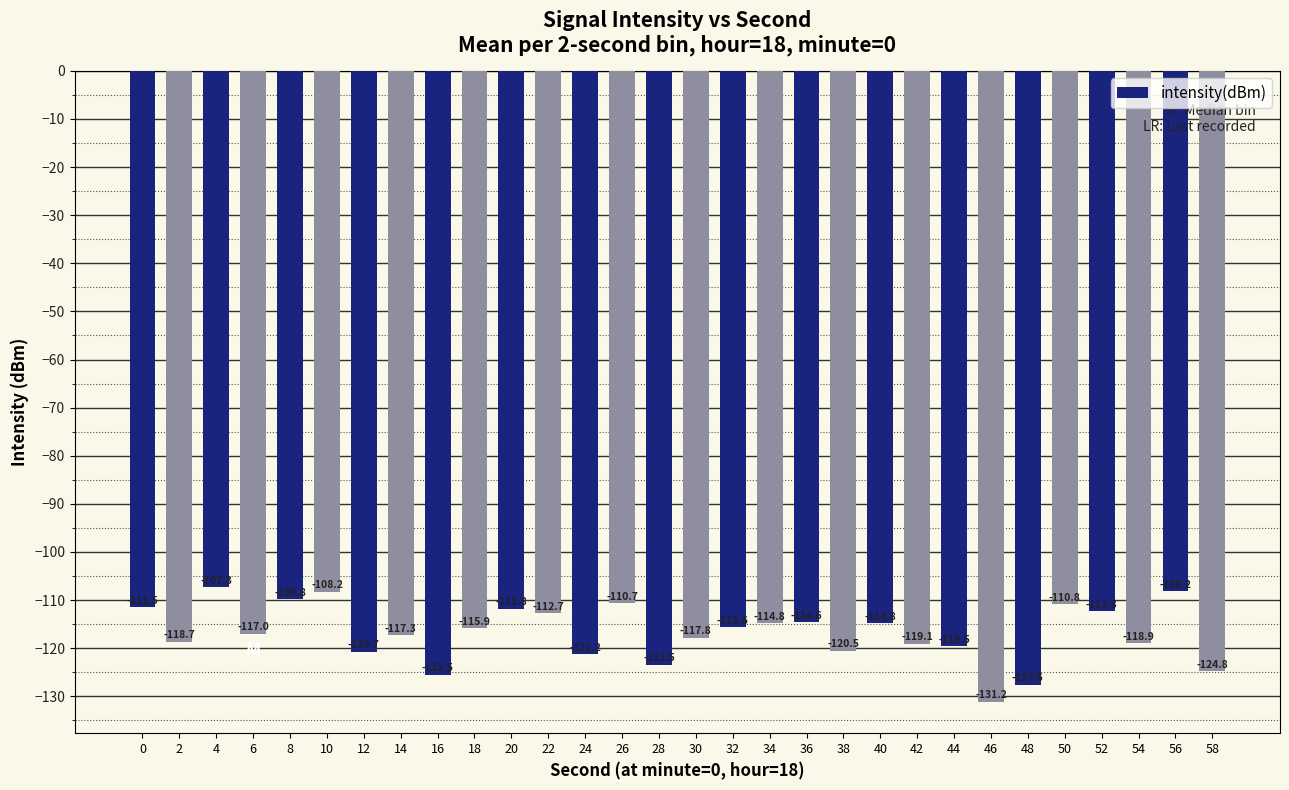

Reading left to right, transcribe all the data shown in this chart.

-111.5	-118.7	-107.3	-117.0	-109.8	-108.2	-120.7	-117.3	-125.5	-115.9	-111.8	-112.7	-121.2	-110.7	-123.5	-117.8	-115.6	-114.8	-114.6	-120.5	-114.8	-119.1	-119.5	-131.2	-127.6	-110.8	-112.3	-118.9	-108.2	-124.8